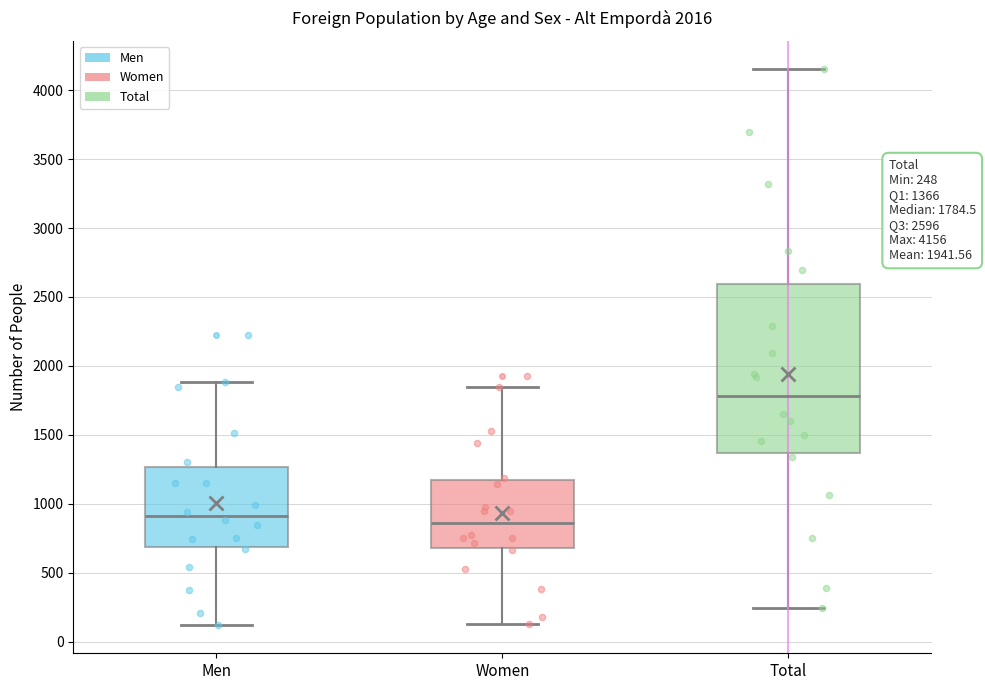

Which box has the lowest median line?

Women